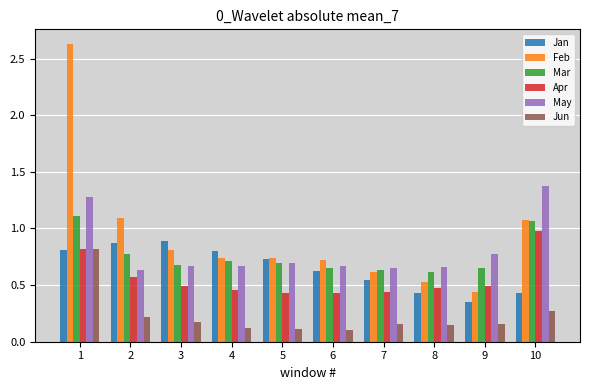

What is the maximum value for Jun?

0.8